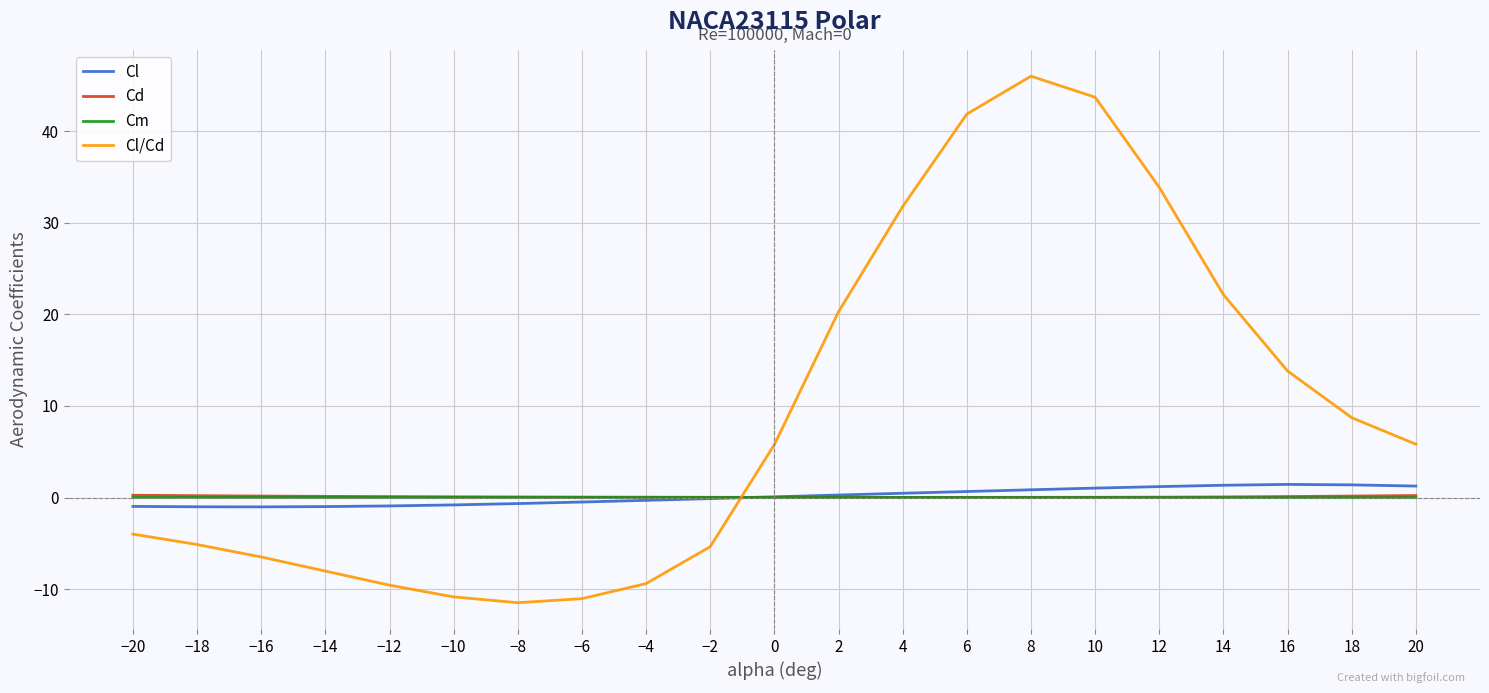

Which category has the highest value across all series?

8